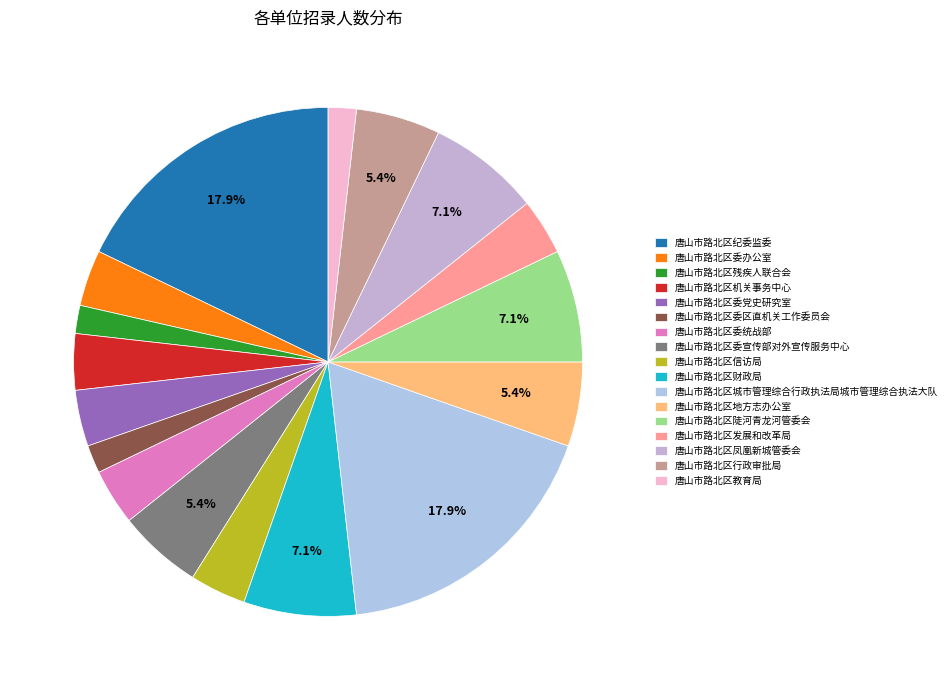

Approximately how many times larger is the value at 唐山市路北区残疾人联合会 compared to 唐山市路北区信访局?

0.5